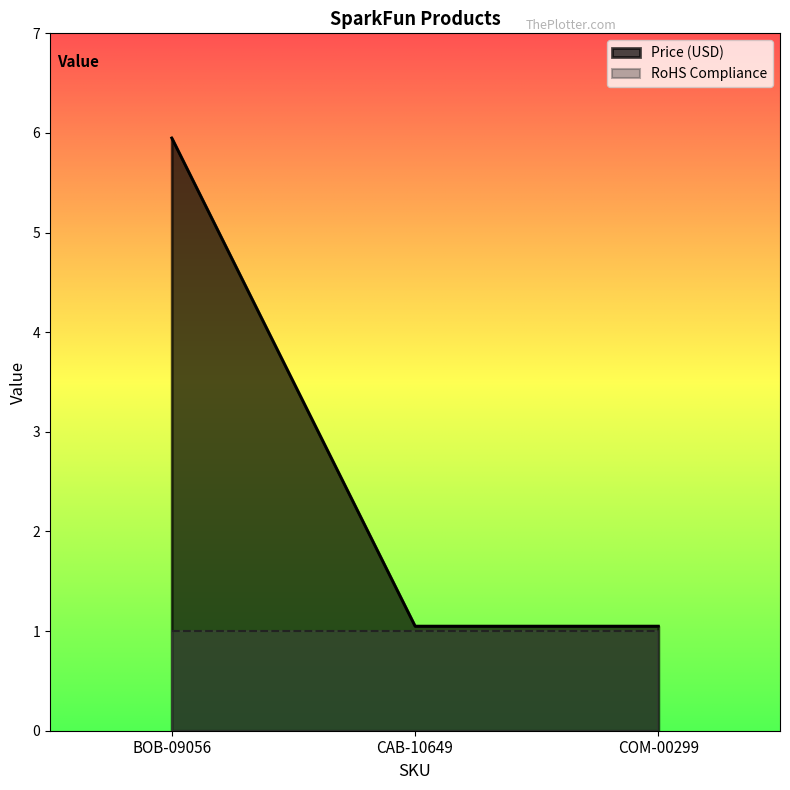

What is the maximum value shown in the chart?

6.0